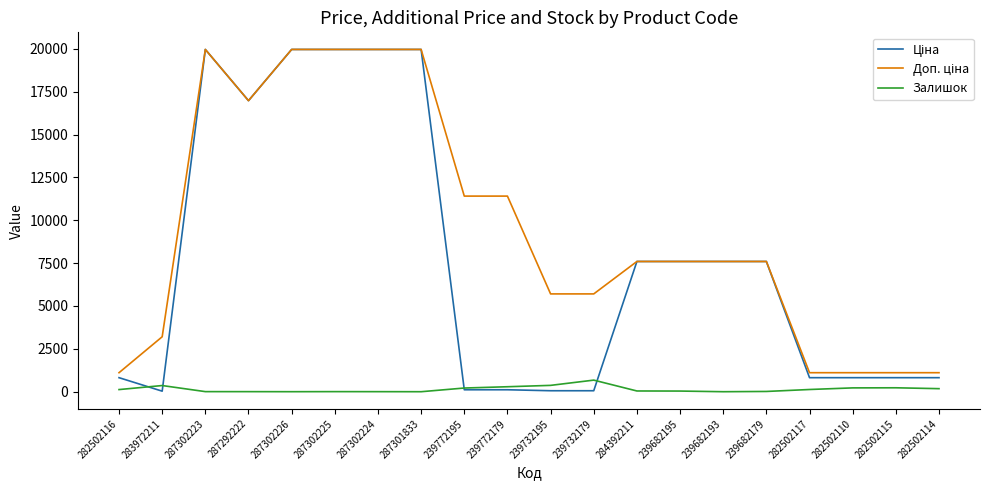

At how many categories does at least one series exceed 2911?

15